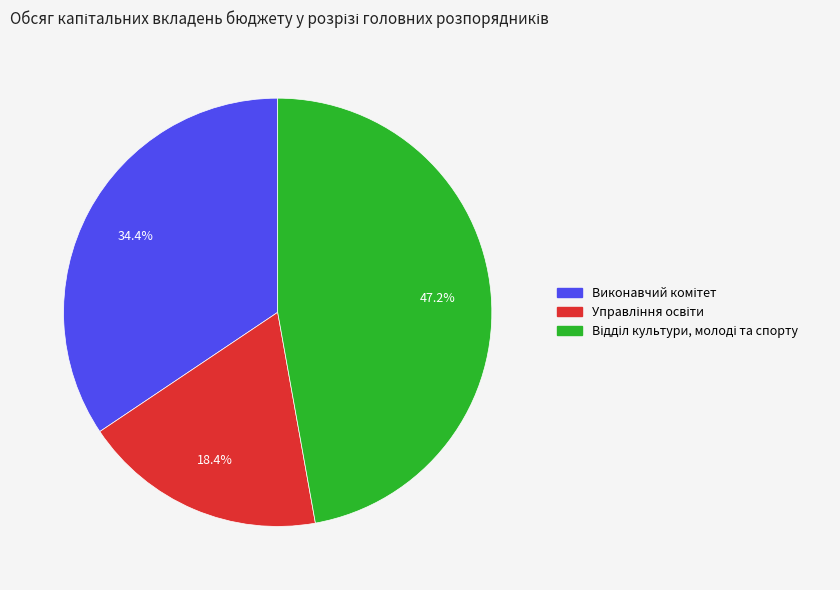

Does any single category account for the majority?

No